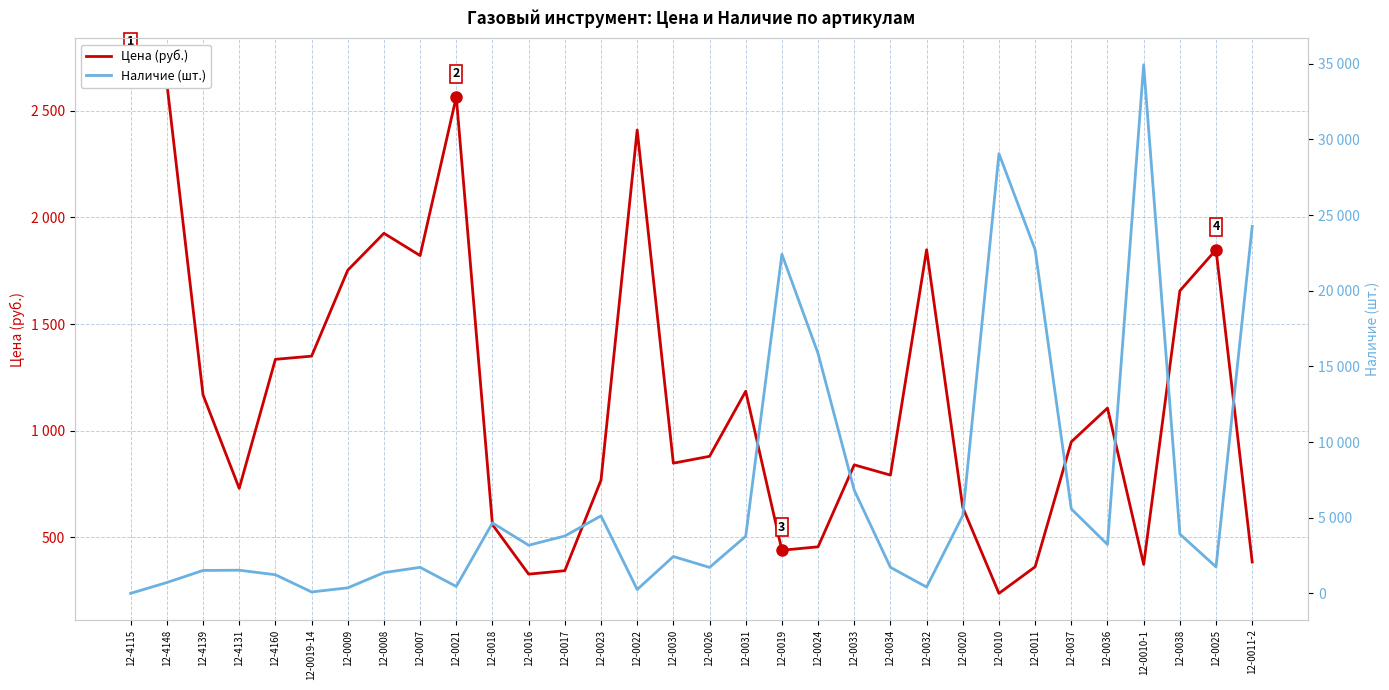

What is the value of the Наличие (шт.) point at the 8th from the left?

1370.0